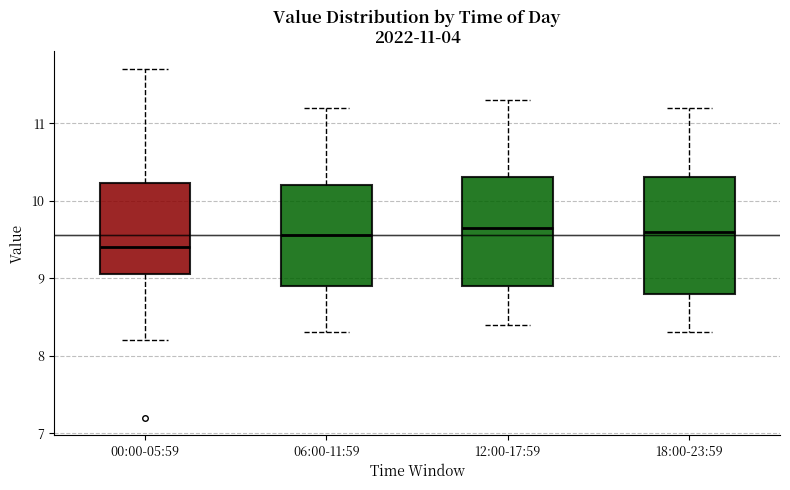

Which box's median line is the lowest?

00:00-05:59